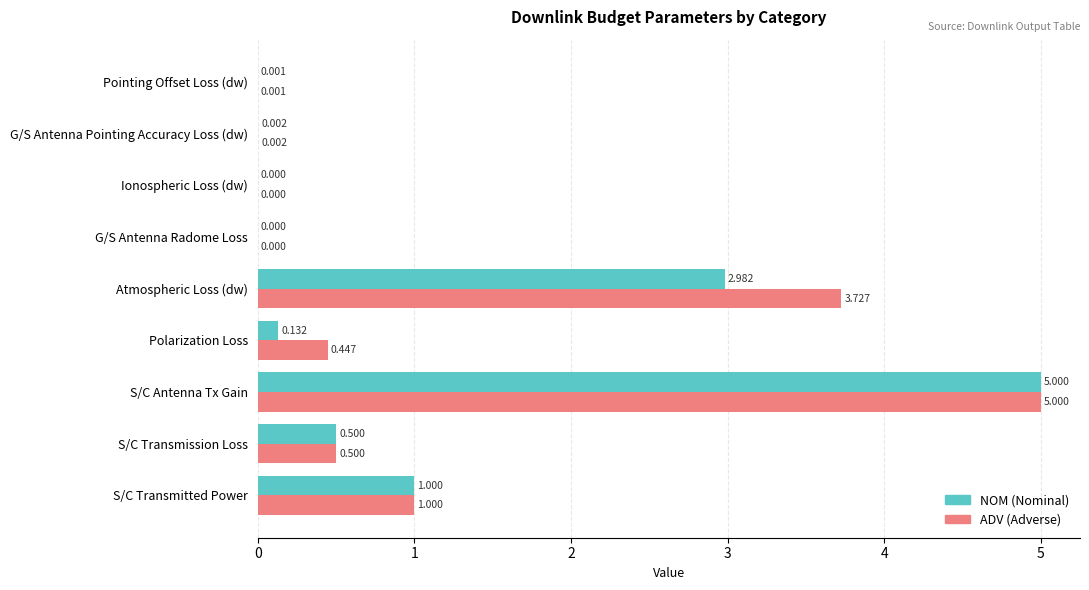

At which category is the sum across all series the highest?

S/C Antenna Tx Gain